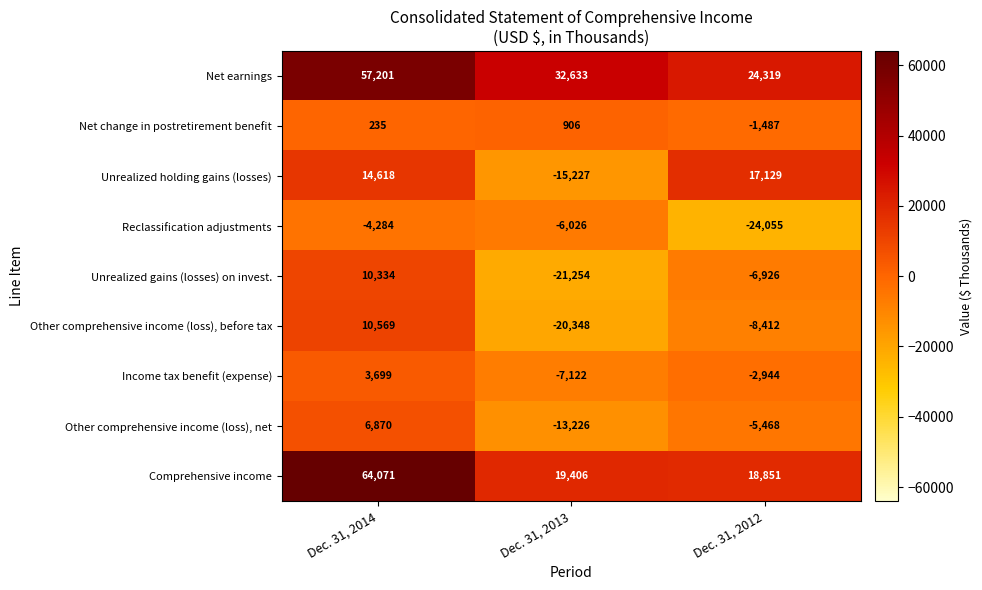

What is the difference between the maximum and minimum values in the Comprehensive income series?

45220